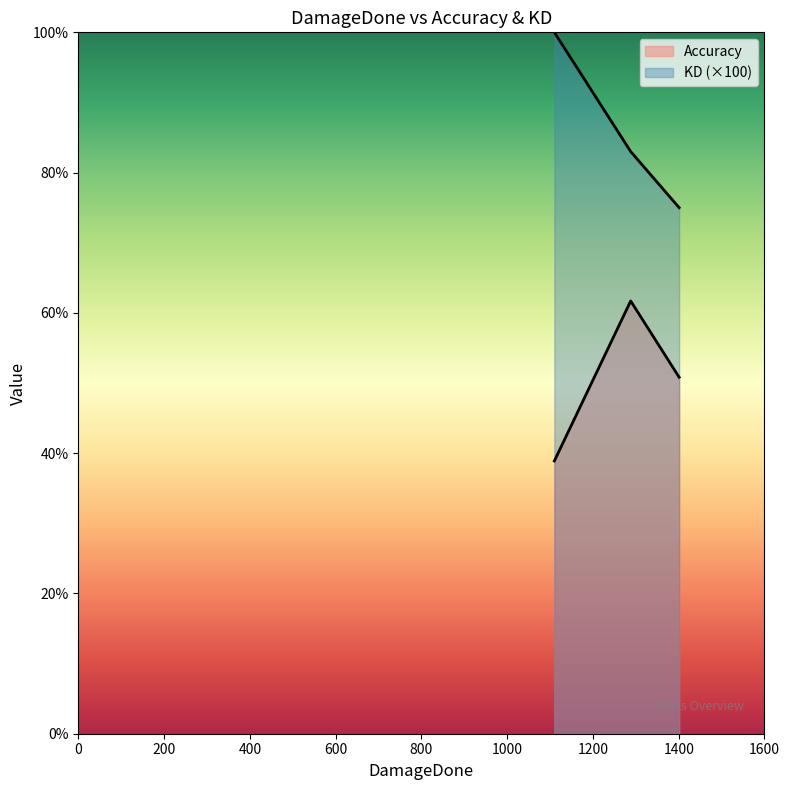

What is the difference between the highest and lowest values at 1110?

61.1